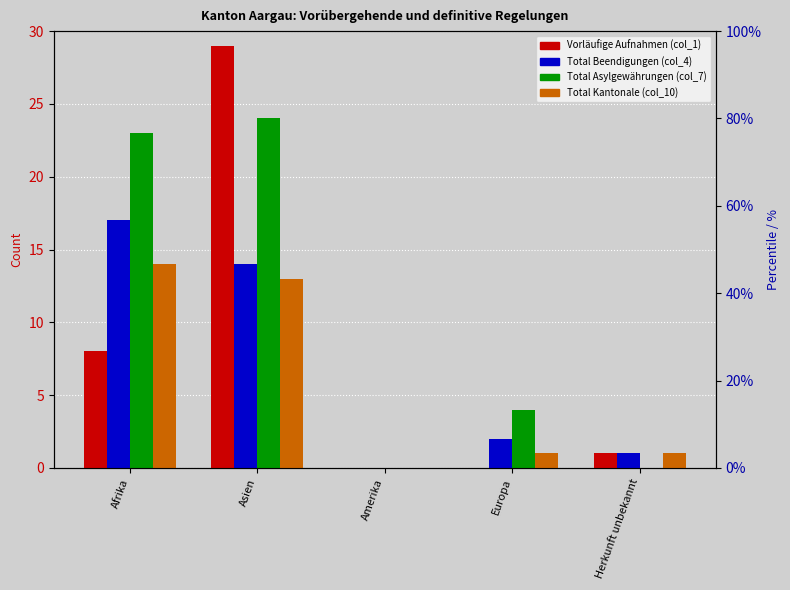

Which series has the largest range (max minus min)?

Vorläufige Aufnahmen (col_1)